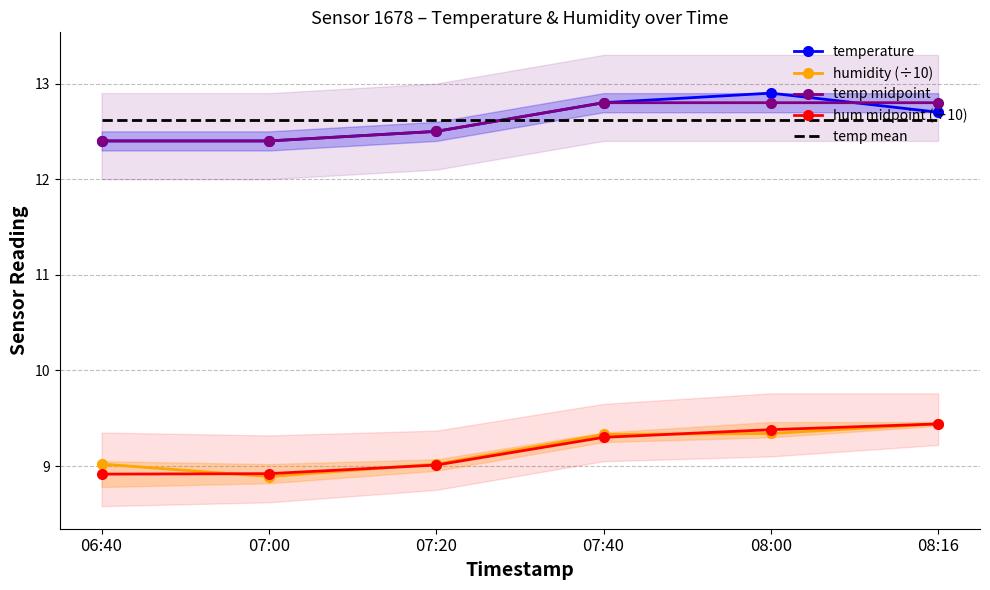

Is it true that temp mean equals 16.9 at 07:40?

False